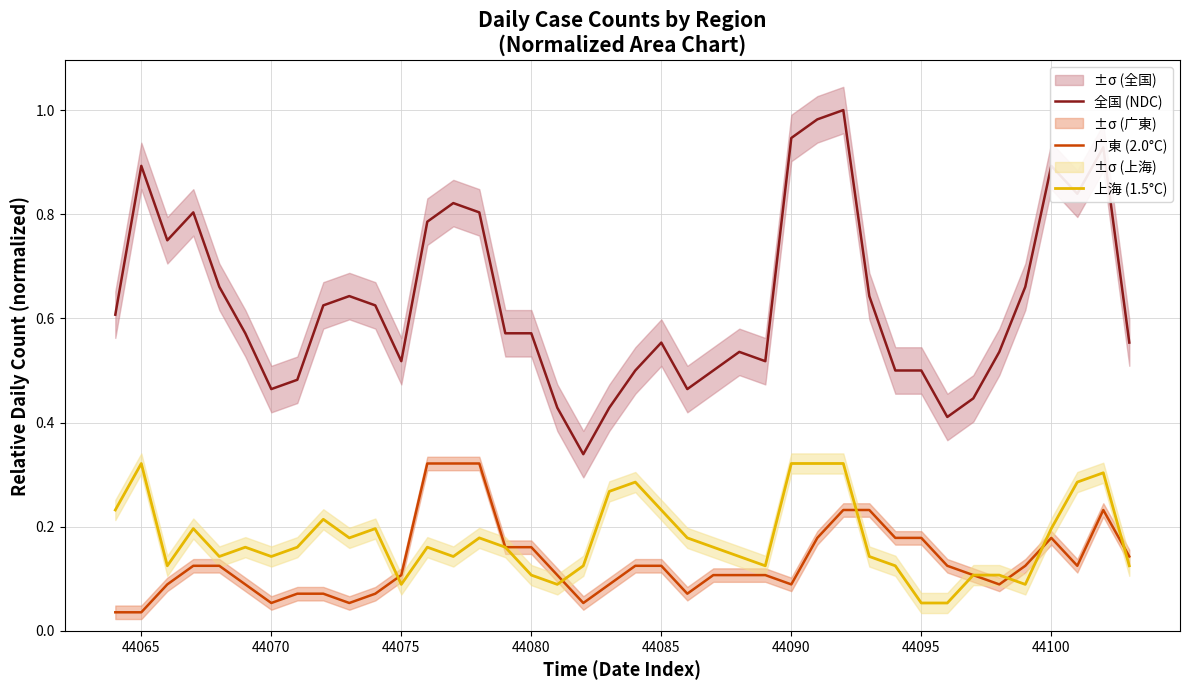

Count the 上海 (1.5°C) values in the range 0 to 1.

40